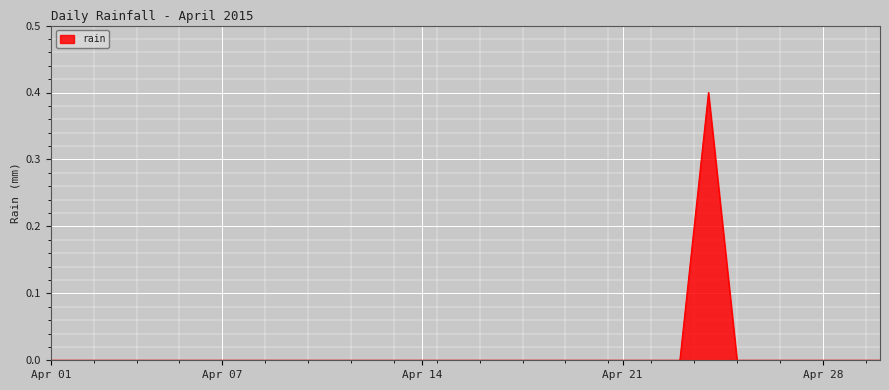

What is the greatest value displayed?

0.4